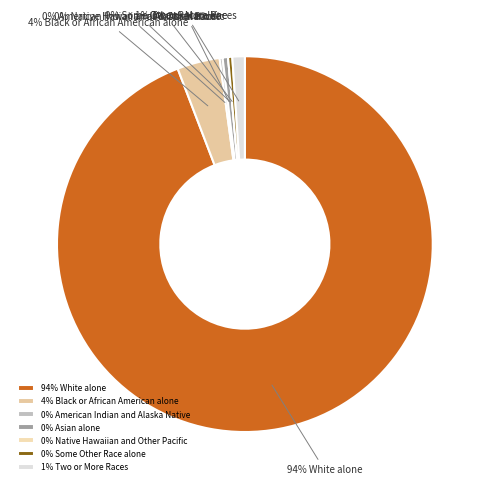

Is there any slice that represents more than half of the pie?

Yes